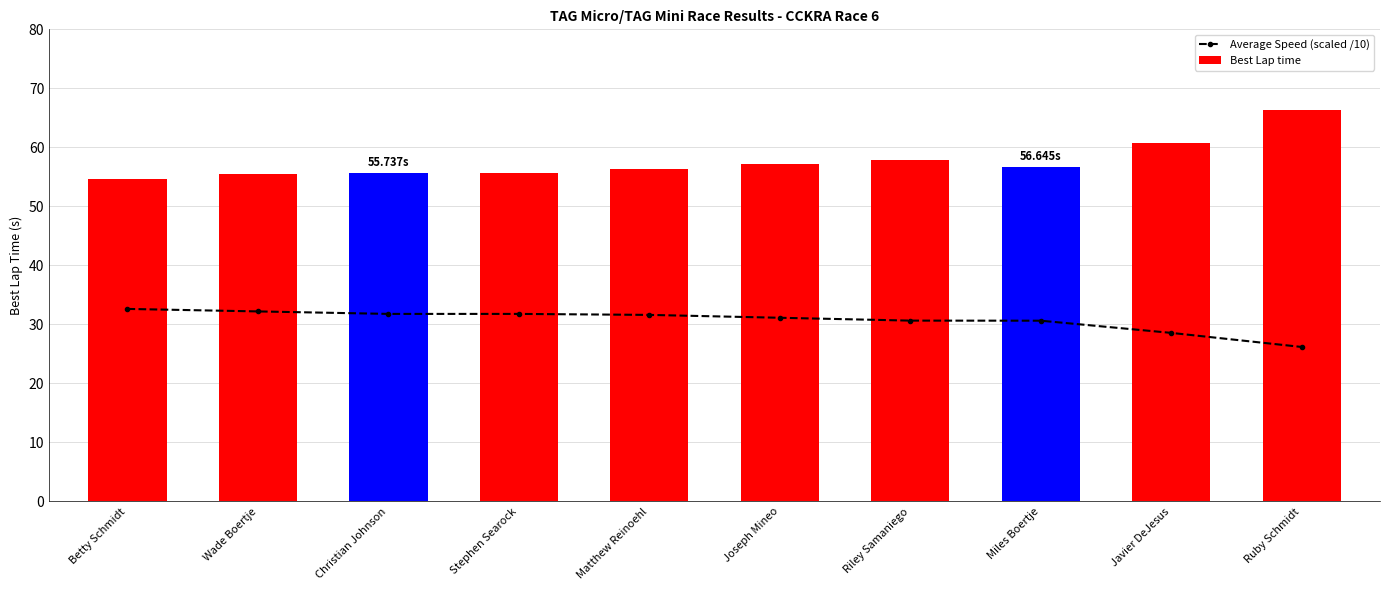

How many values in the Best Lap time series exceed 56?

6